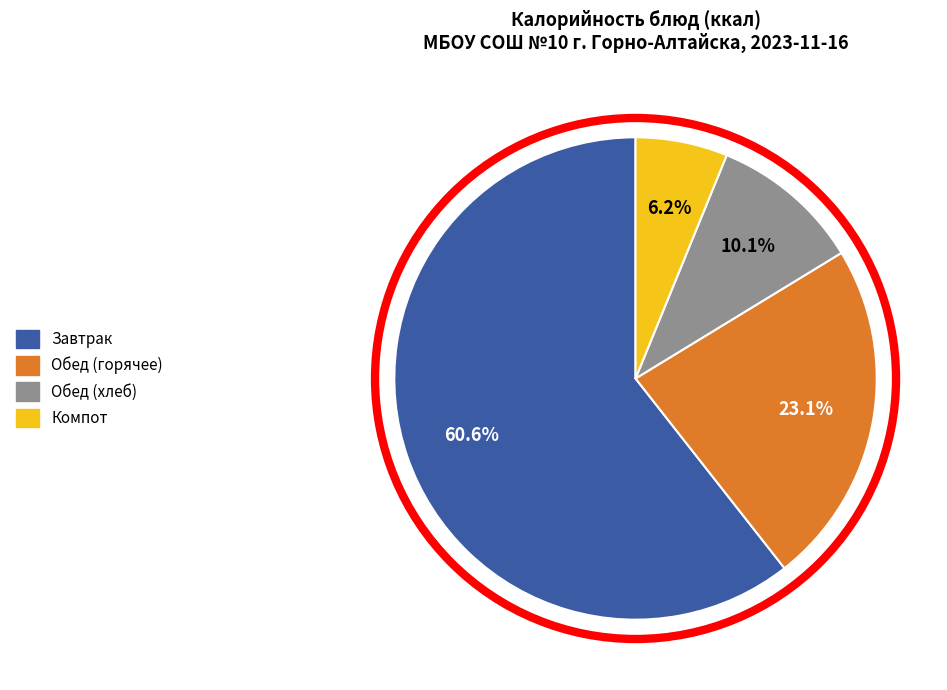

Rank the categories by value from lowest to highest.

Компот, Обед (хлеб), Обед (горячее), Завтрак